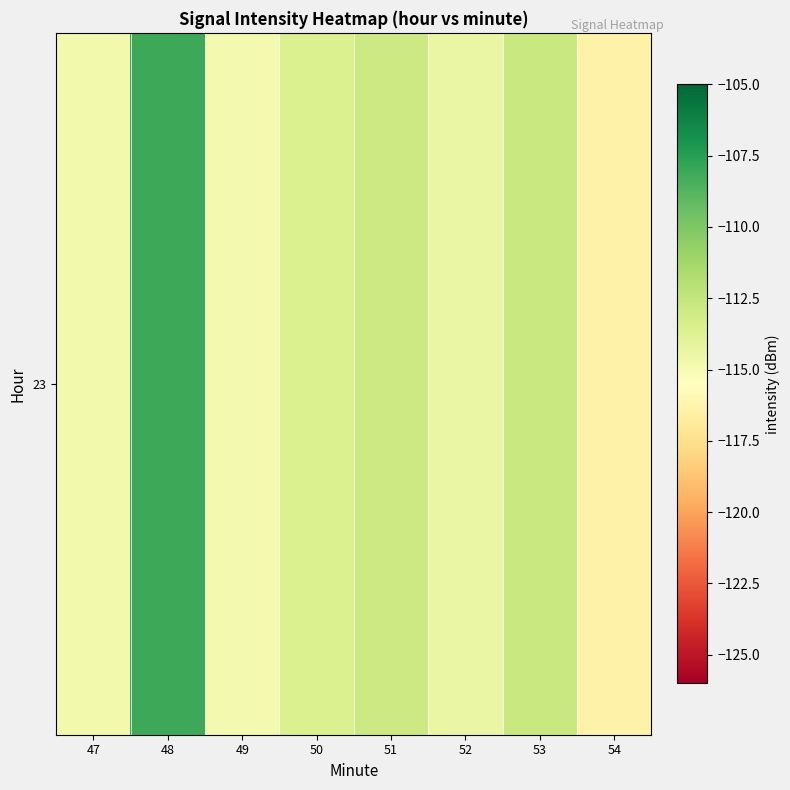

Rank the categories by value from highest to lowest.

48, 53, 51, 50, 52, 47, 49, 54